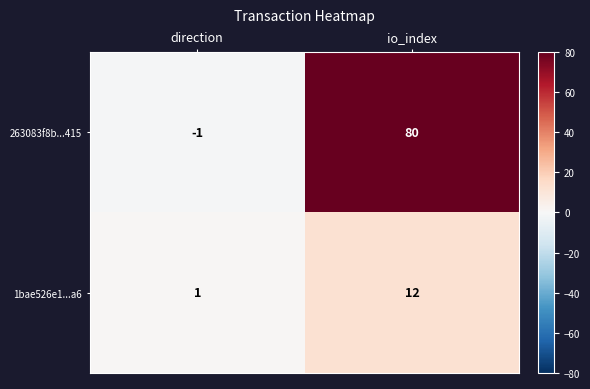

At which category is the sum across all series the highest?

io_index